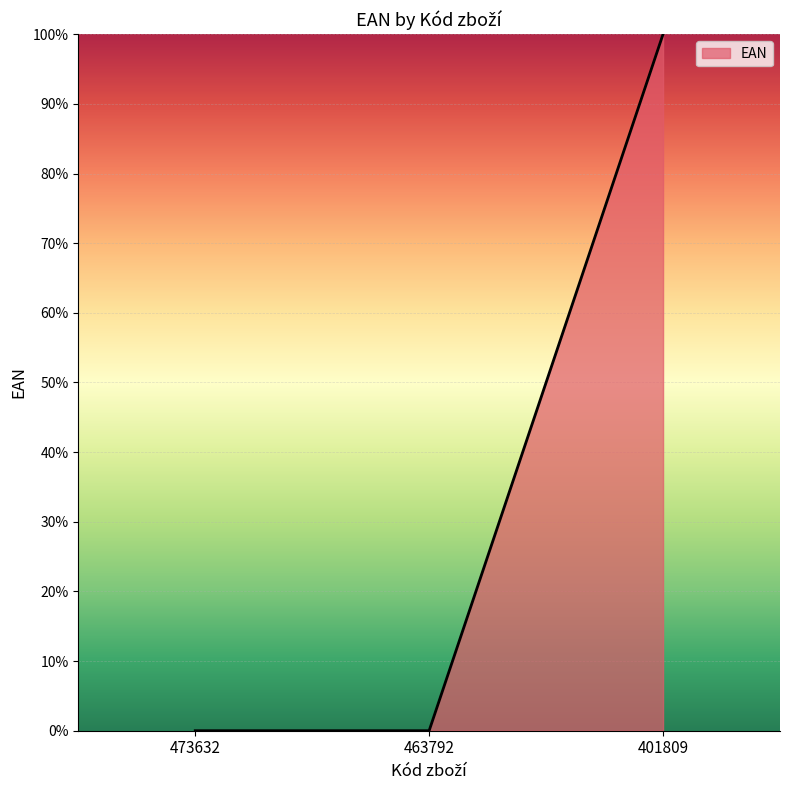

The value at 473632 is 0.0. True or false?

True